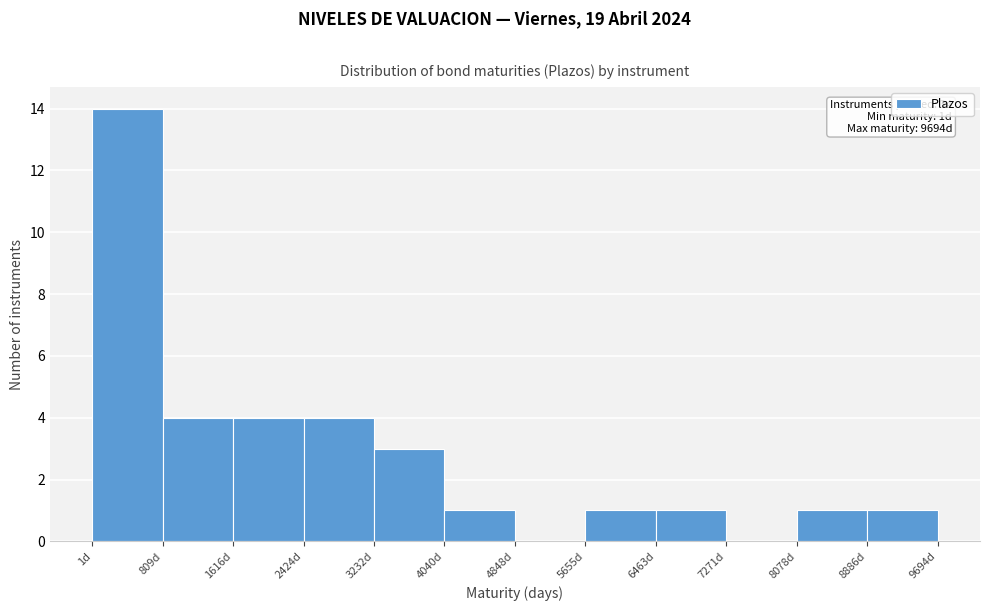

Over which range of the x-axis is the bar tallest?

0 to 800